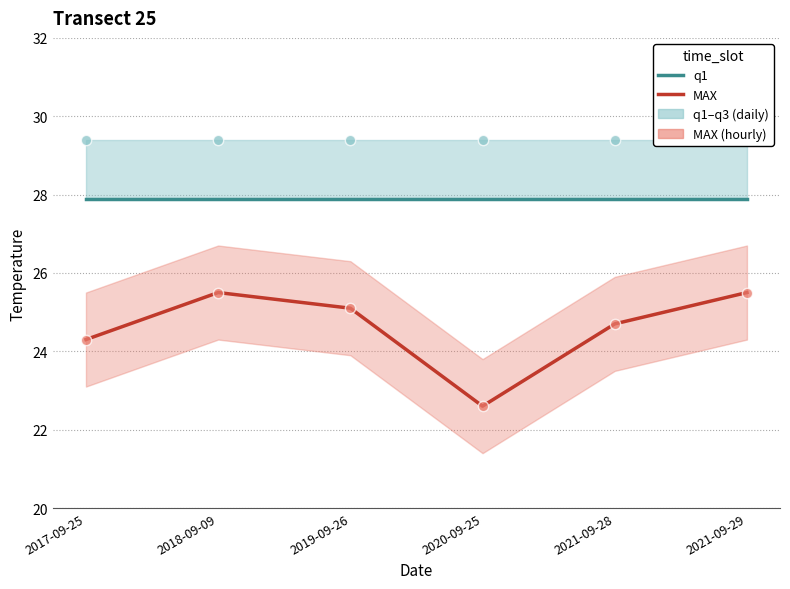

At which category is the sum across all series the highest?

2018-09-09